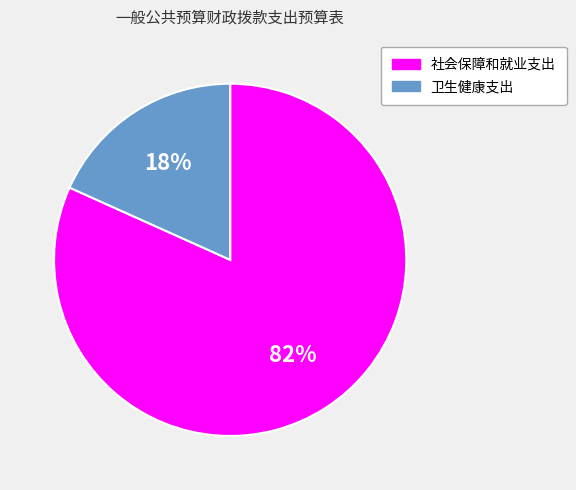

Is there any slice that represents more than half of the pie?

Yes